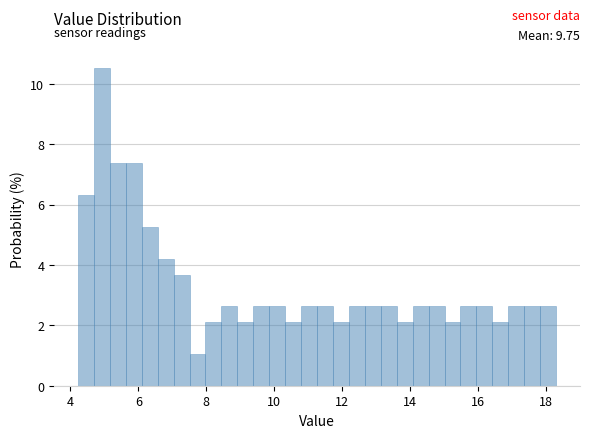

Read against the x-axis, roughly where is the centre of the tallest bar?

5.0